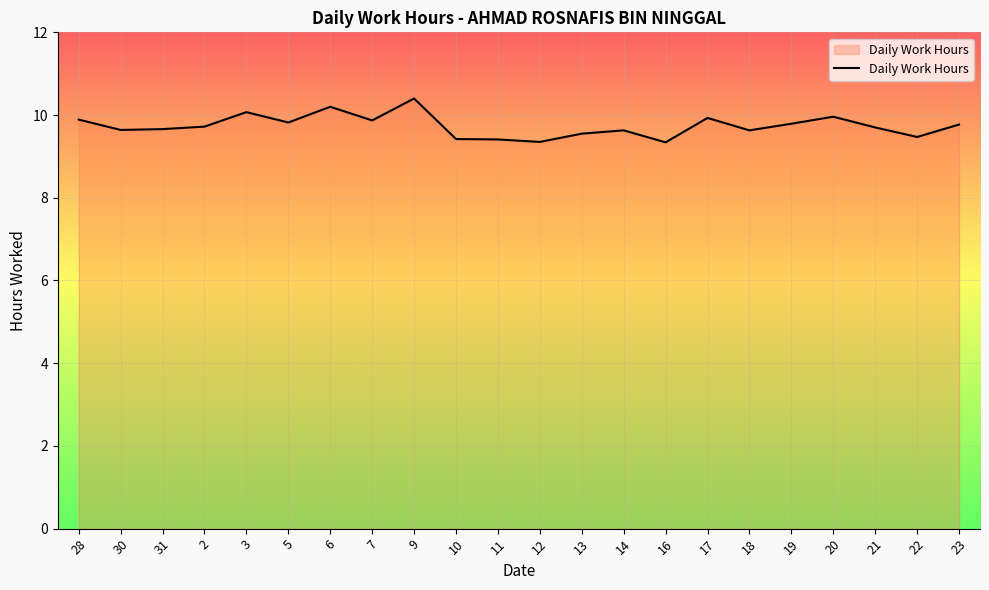

What position from the left is 30?

2